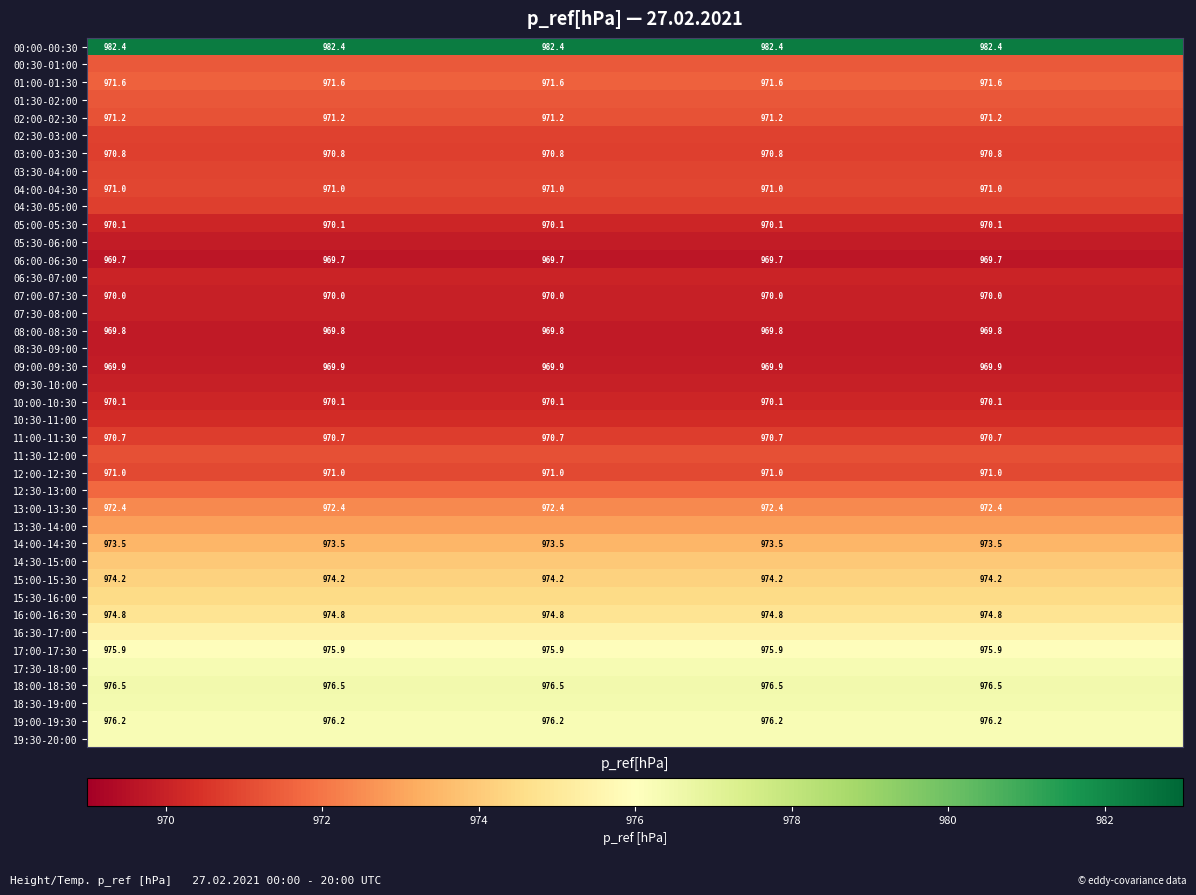

List the series in order of their peak value, lowest first.

06:00-06:30, 08:30-09:00, 08:00-08:30, 05:30-06:00, 09:00-09:30, 09:30-10:00, 07:30-08:00, 07:00-07:30, 06:30-07:00, 05:00-05:30, 10:00-10:30, 10:30-11:00, 11:00-11:30, 04:30-05:00, 03:00-03:30, 02:30-03:00, 03:30-04:00, 04:00-04:30, 12:00-12:30, 11:30-12:00, 02:00-02:30, 01:30-02:00, 00:30-01:00, 01:00-01:30, 12:30-13:00, 13:00-13:30, 13:30-14:00, 14:00-14:30, 14:30-15:00, 15:00-15:30, 15:30-16:00, 16:00-16:30, 16:30-17:00, 17:00-17:30, 19:00-19:30, 19:30-20:00, 17:30-18:00, 18:30-19:00, 18:00-18:30, 00:00-00:30